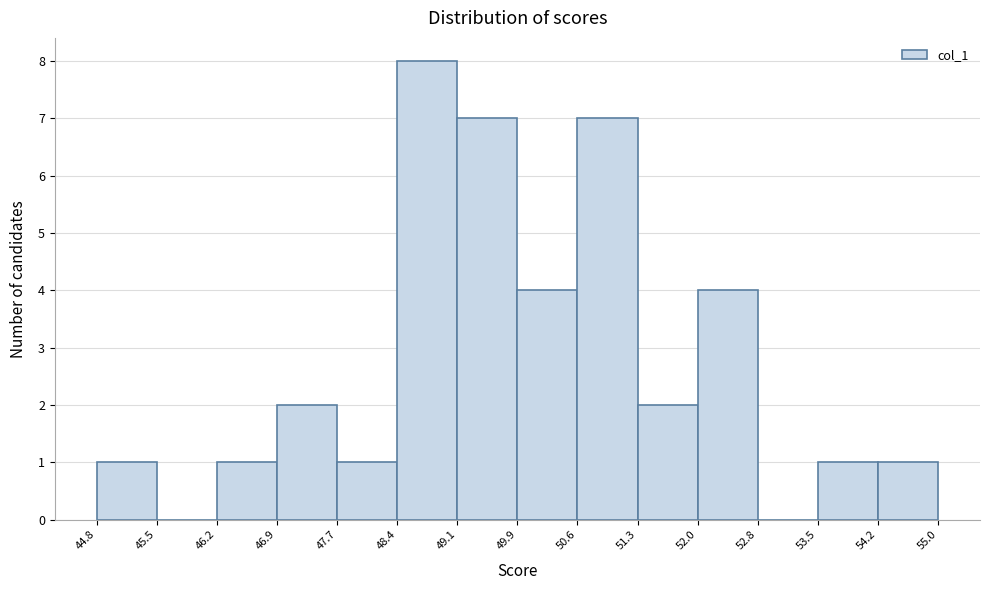

Which range on the x-axis has the tallest bar?

48.4 to 49.1